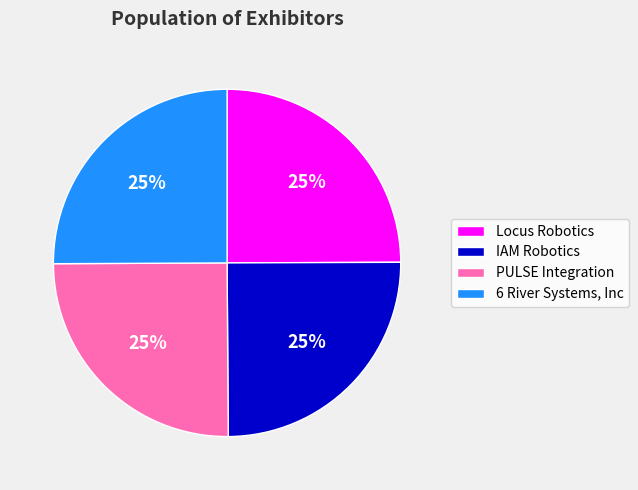

Does PULSE Integration account for over 50% of the chart?

No